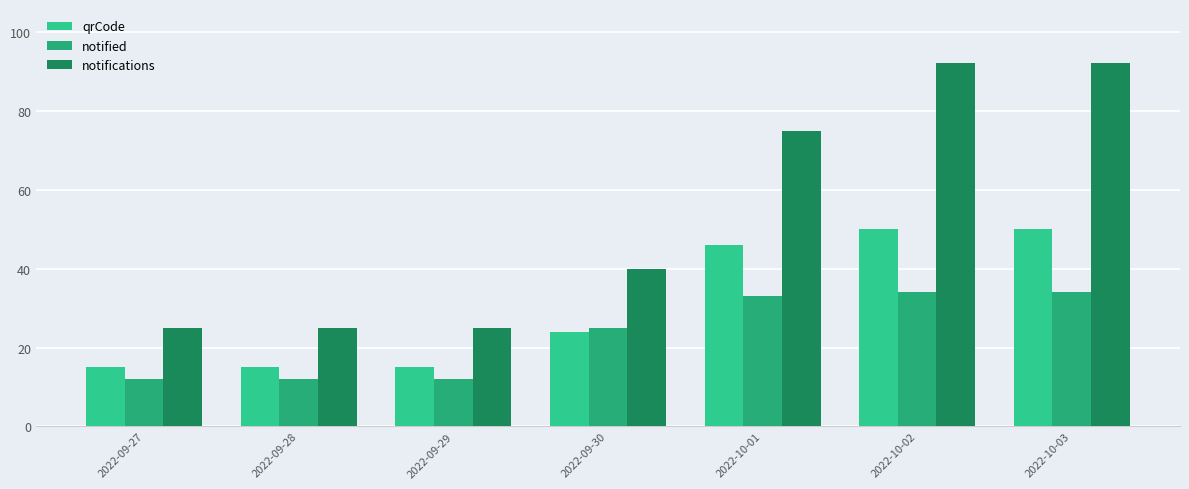

Which label corresponds to the largest value in the chart?

2022-10-02